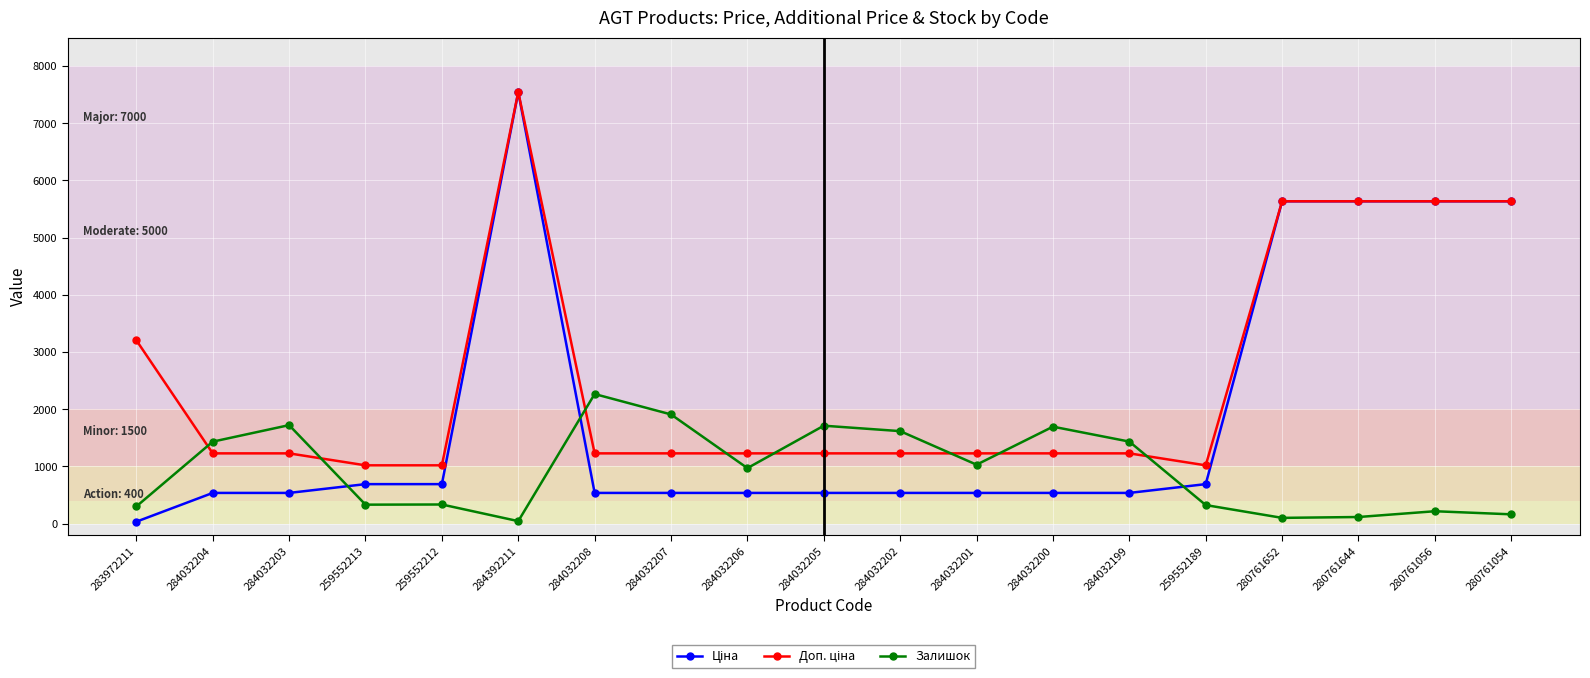

What is the approximate value of Залишок at 280761644?

114.0